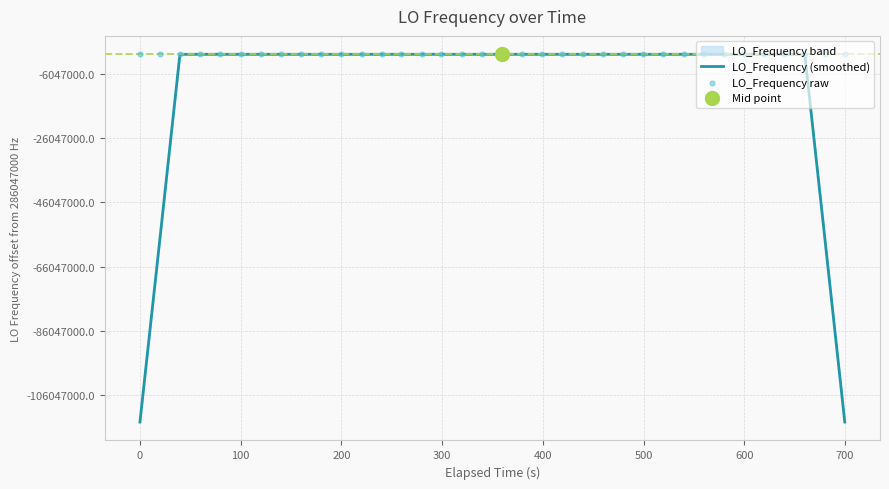

Which series has the largest total across all categories?

LO_Frequency raw